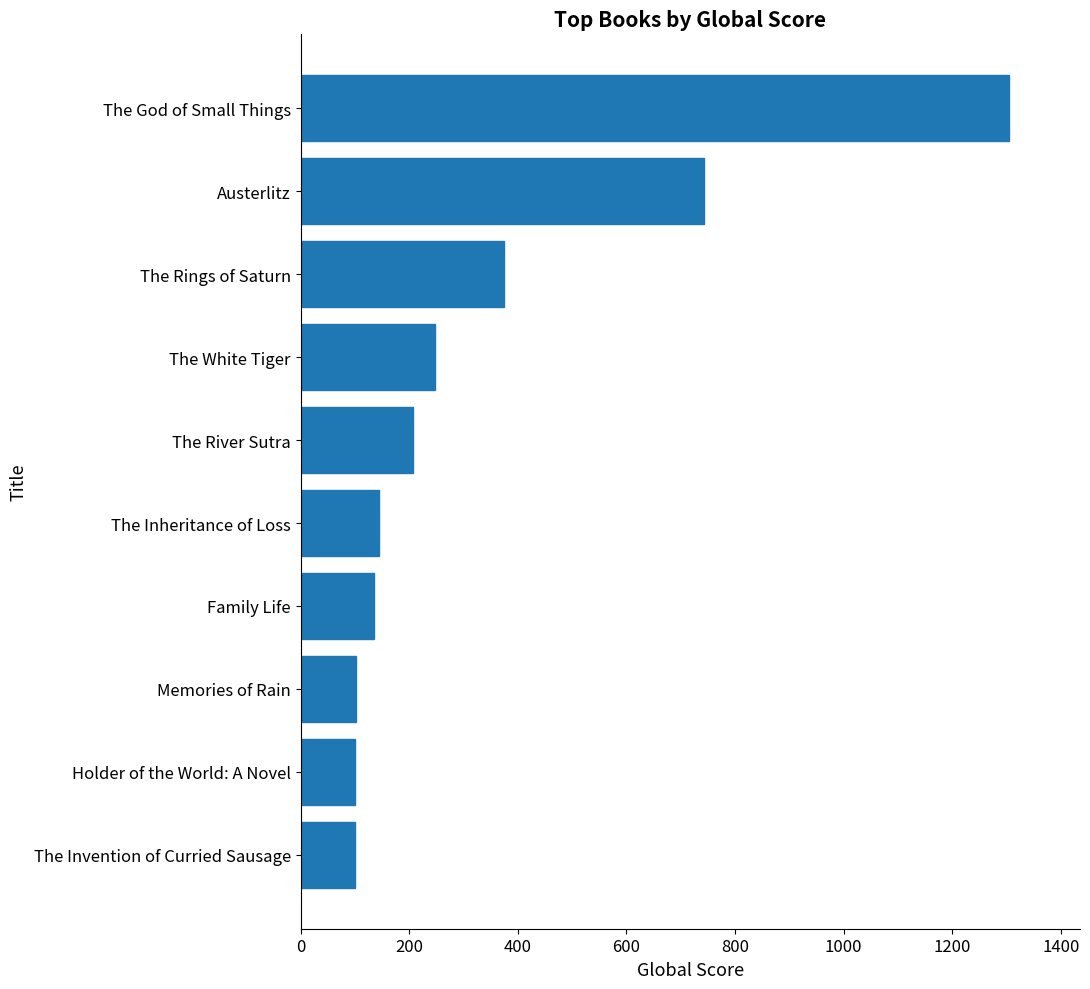

Which category has the highest value across all series?

The God of Small Things